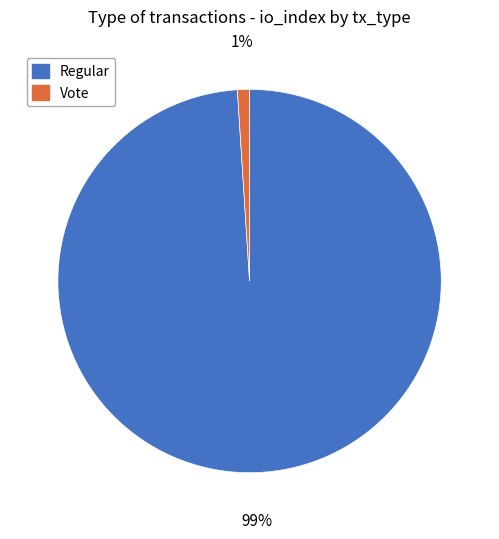

To the nearest percent, what is the combined percentage of Vote and Regular?

100%